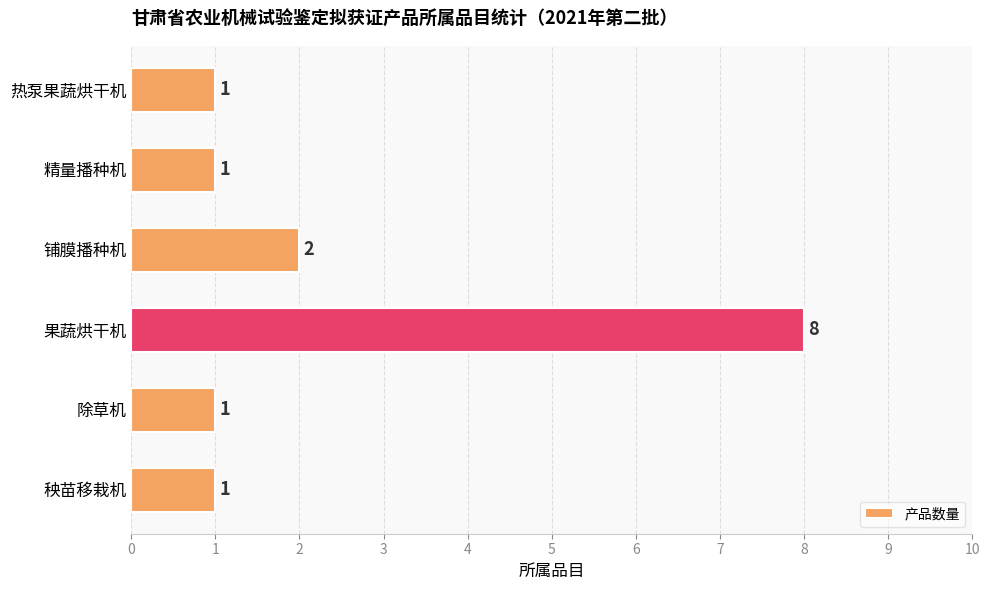

True or false: the data shows 0 at 热泵果蔬烘干机.

False